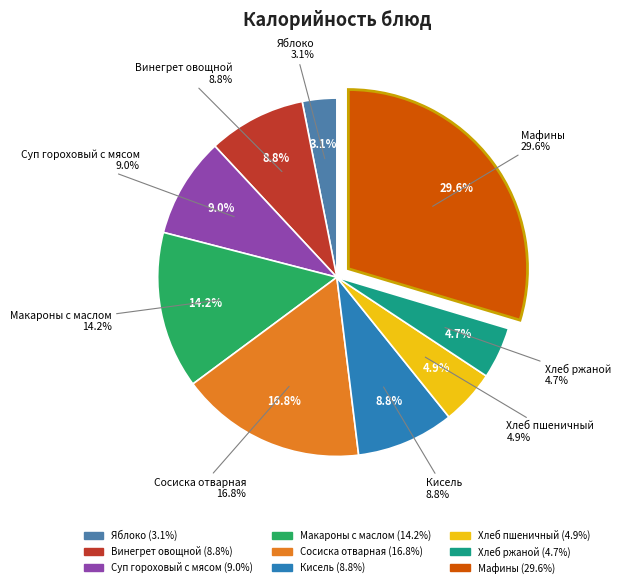

Between Хлеб пшеничный and Макароны с маслом, which is larger?

Макароны с маслом